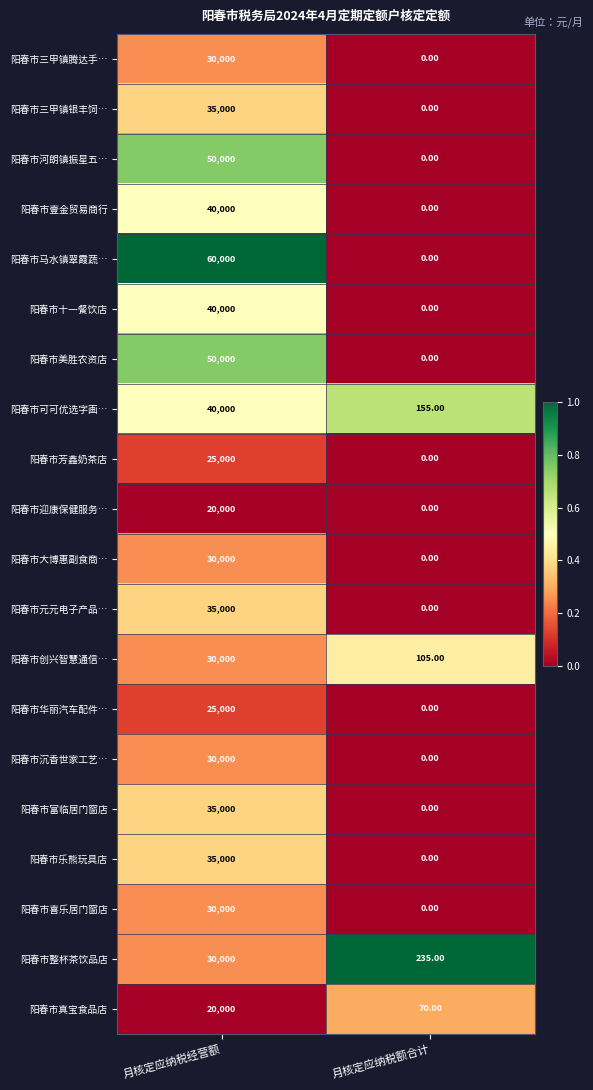

At which category does the chart reach its peak across all series?

月核定应纳税经营额